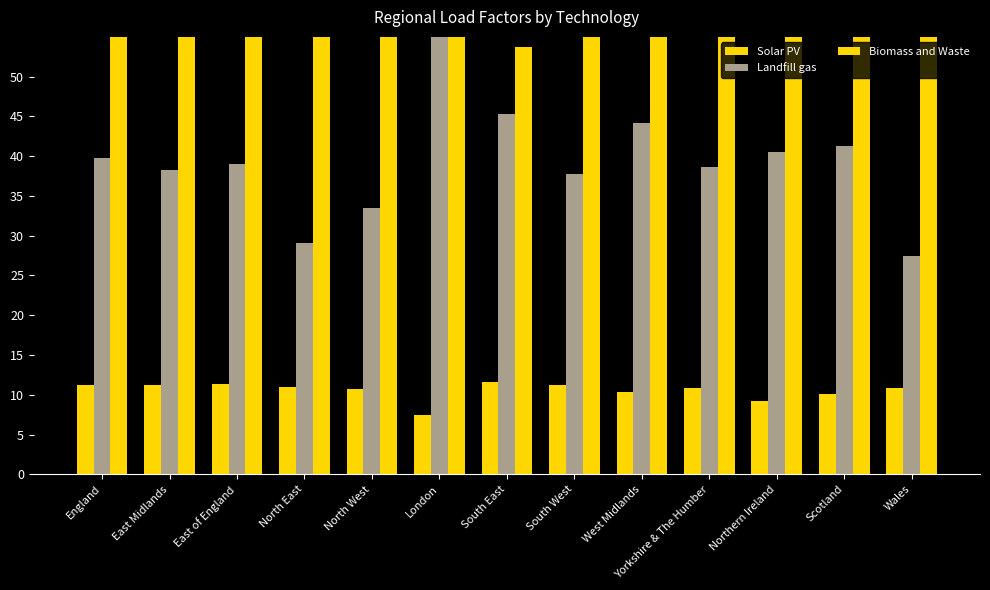

Rank the series at Northern Ireland from highest to lowest value.

Biomass and Waste, Landfill gas, Solar PV